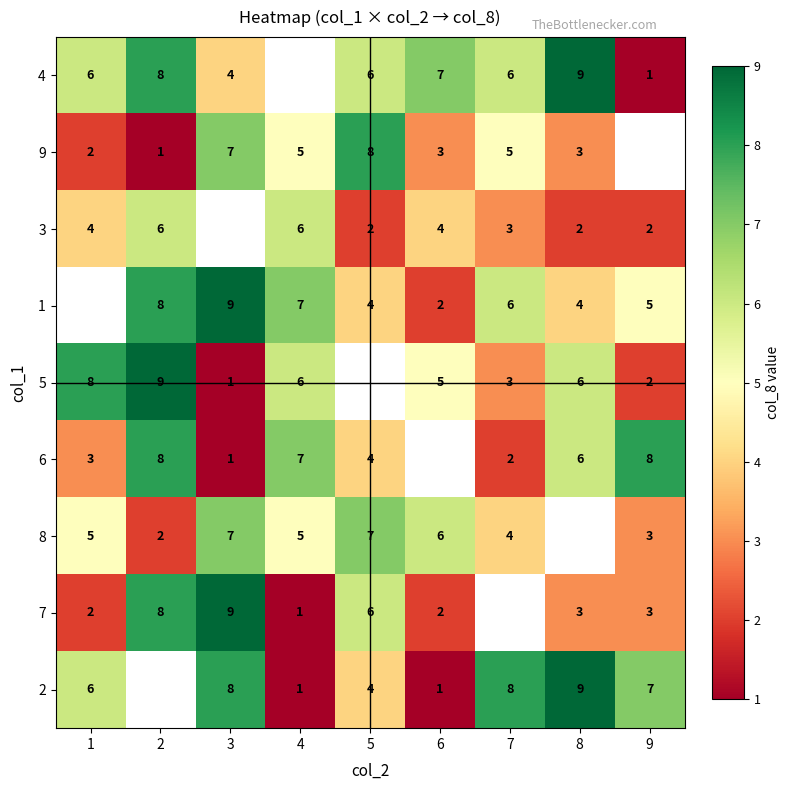

What is the sum of the 7 values at 8 and 6?

5